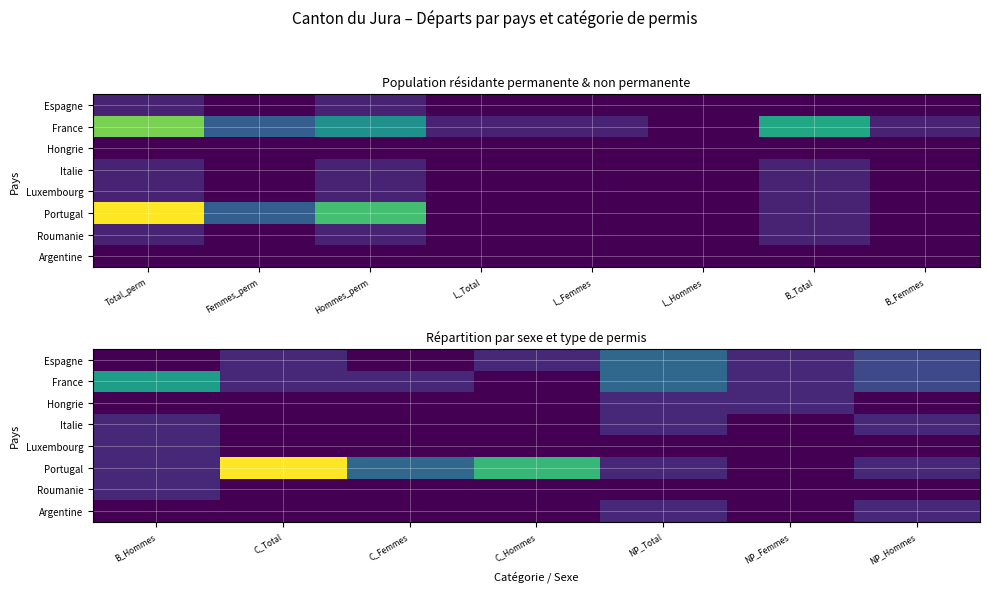

True or false: Hongrie has a value of 0 at C_Total.

False